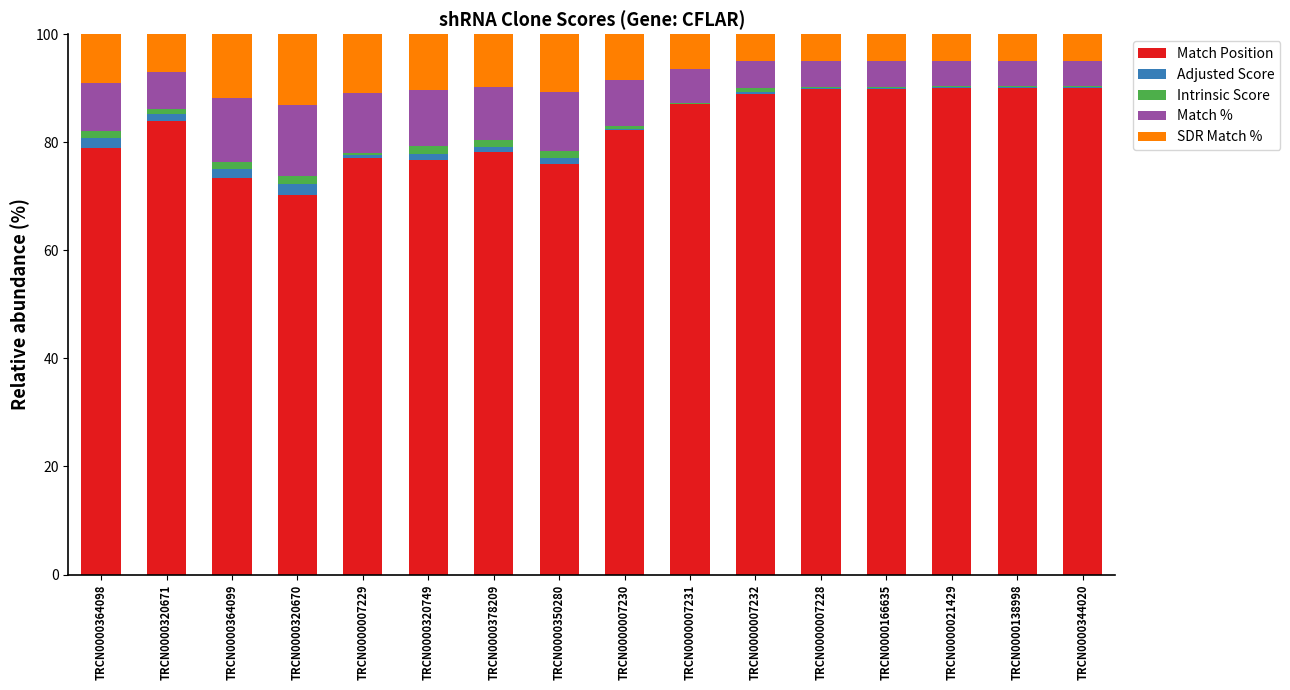

The Match Position series shows 57.9 at TRCN0000138998. True or false?

False